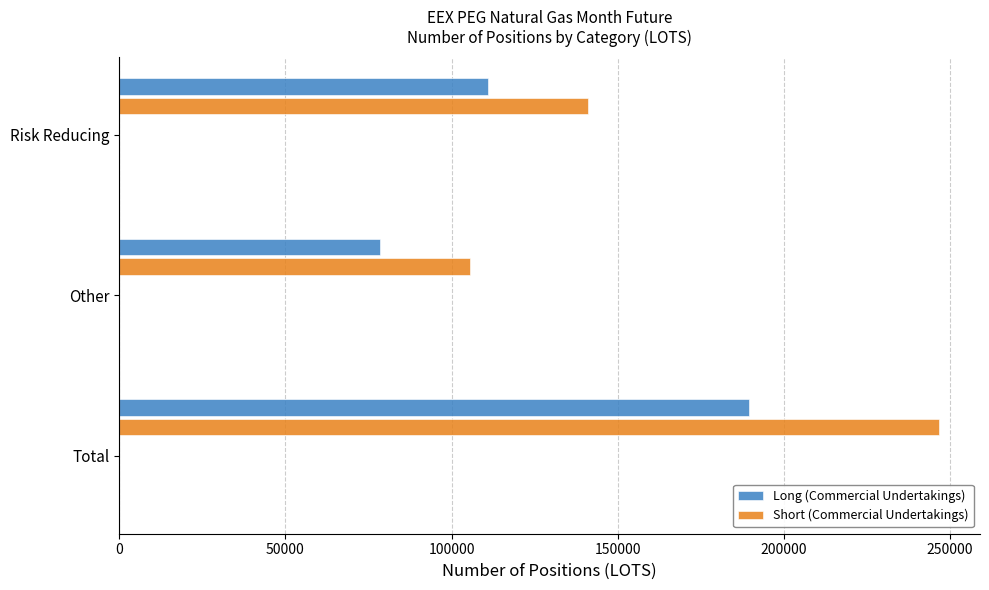

The value of Long (Commercial Undertakings) at Total is 189477. True or false?

True